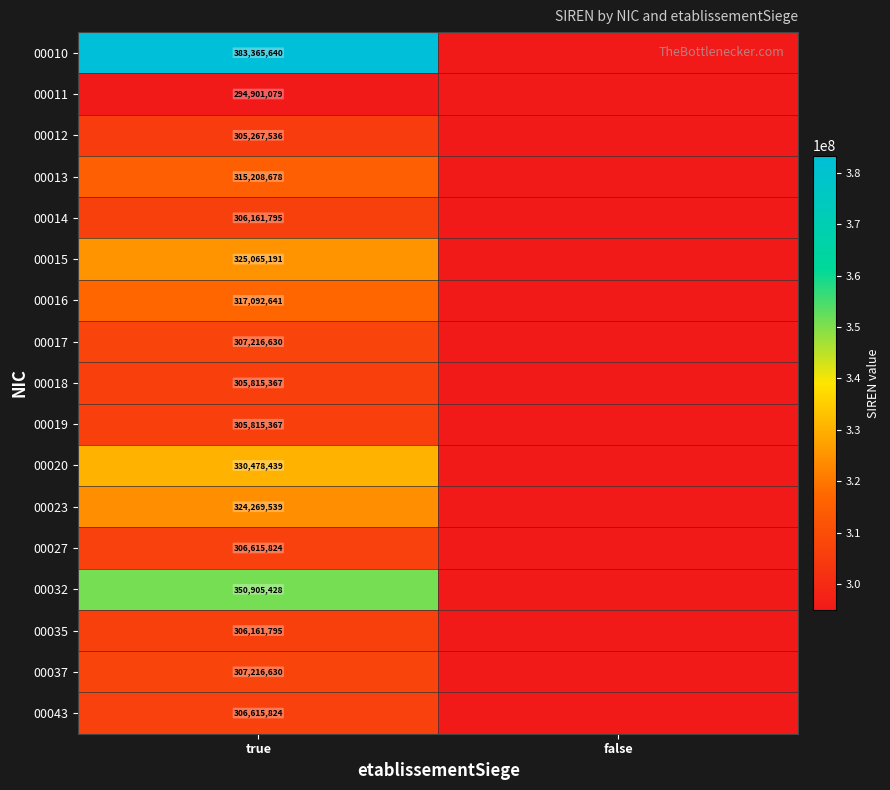

What is the spread (max minus min) of values at true?

88464561